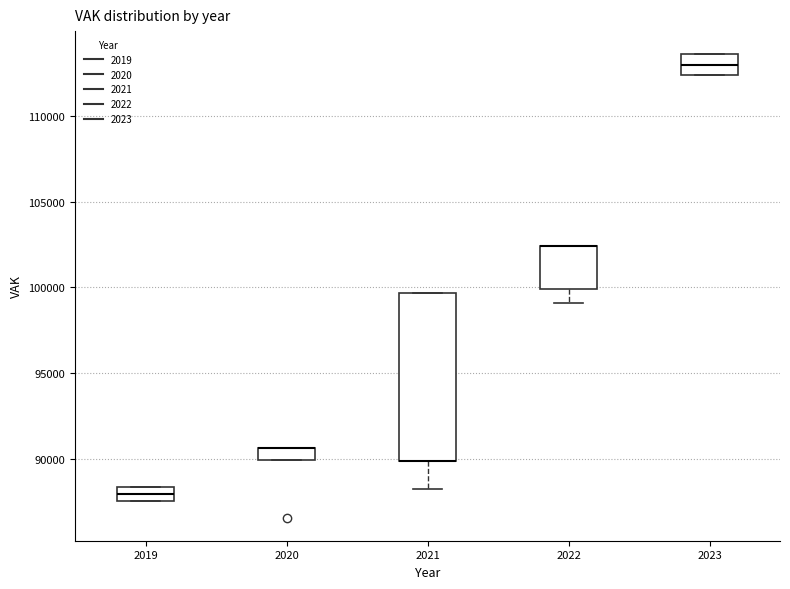

Comparing the boxes themselves (not the whiskers), which one is the tallest?

2021